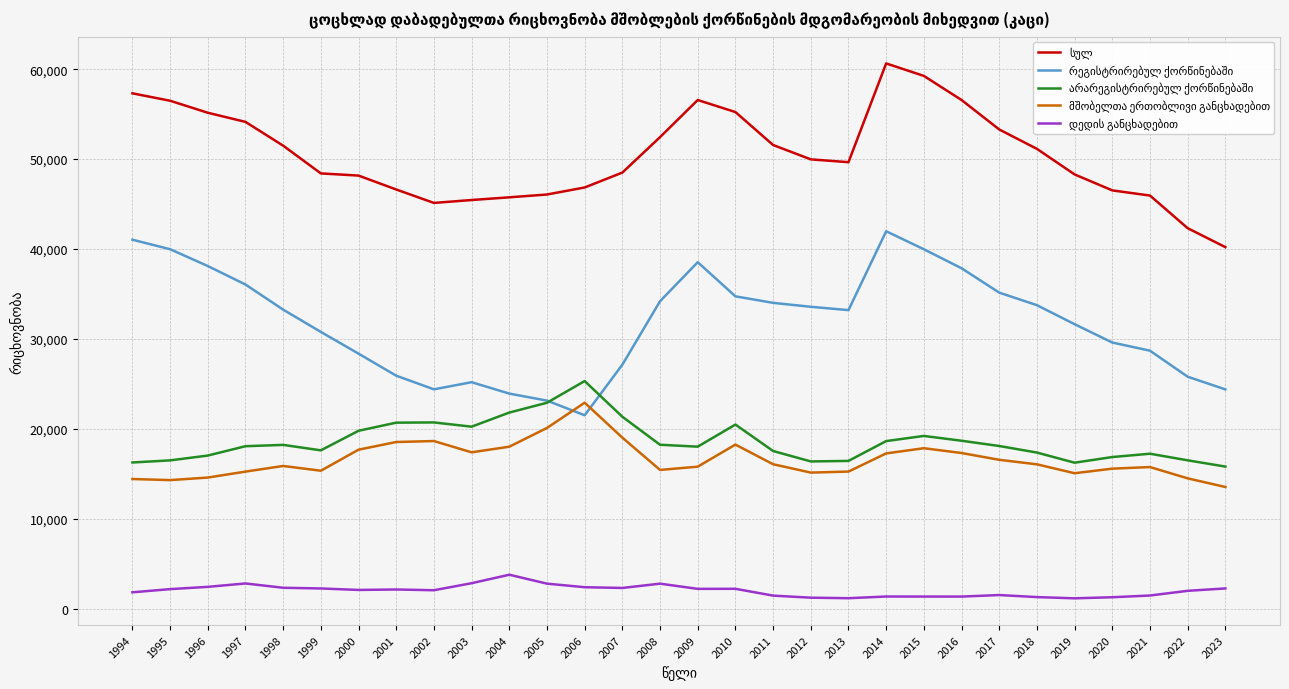

Which label corresponds to the largest value in the chart?

2014